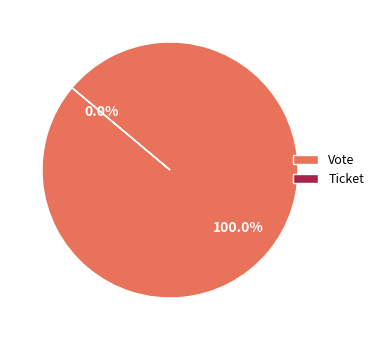

Between Ticket and Vote, which is larger?

Vote